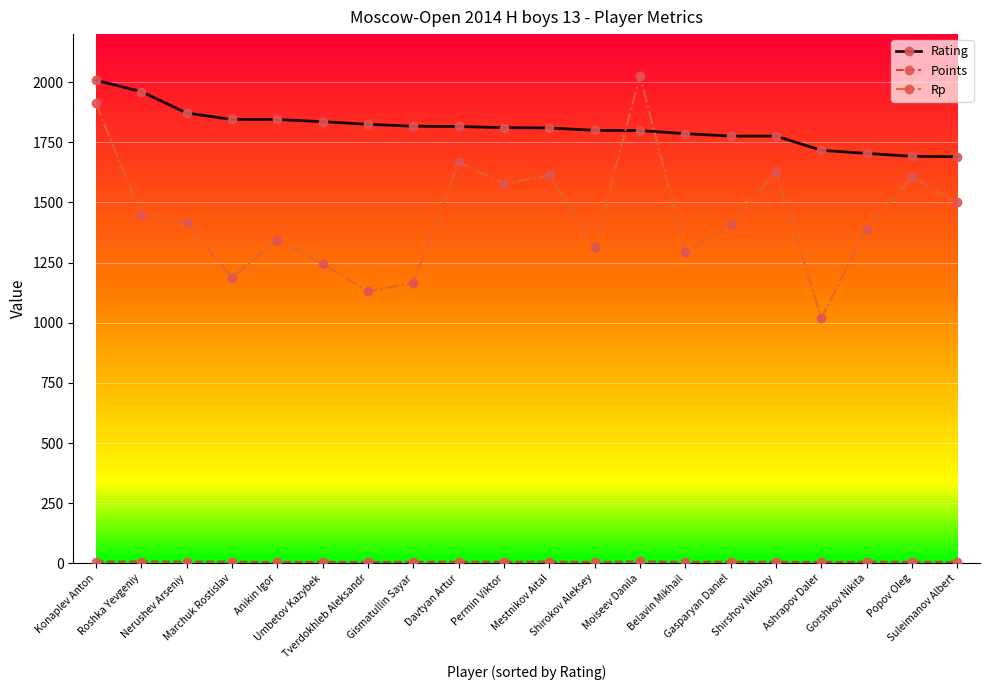

Count the number of data series in this chart.

3